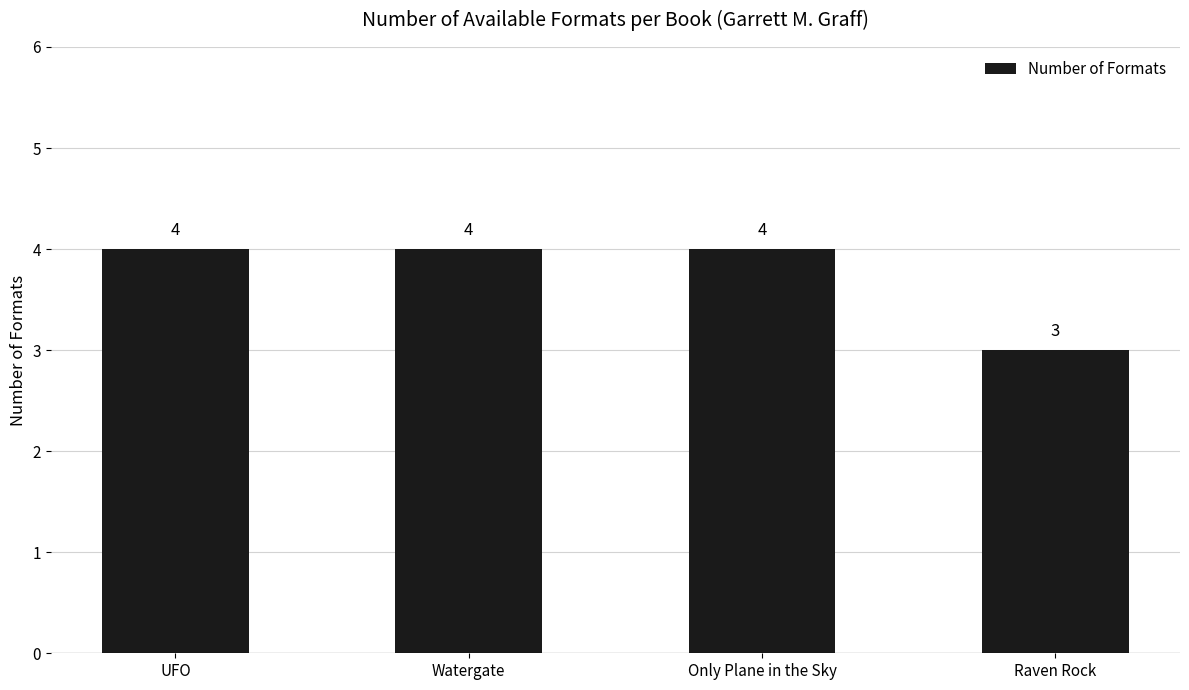

How many bars are there in total?

4